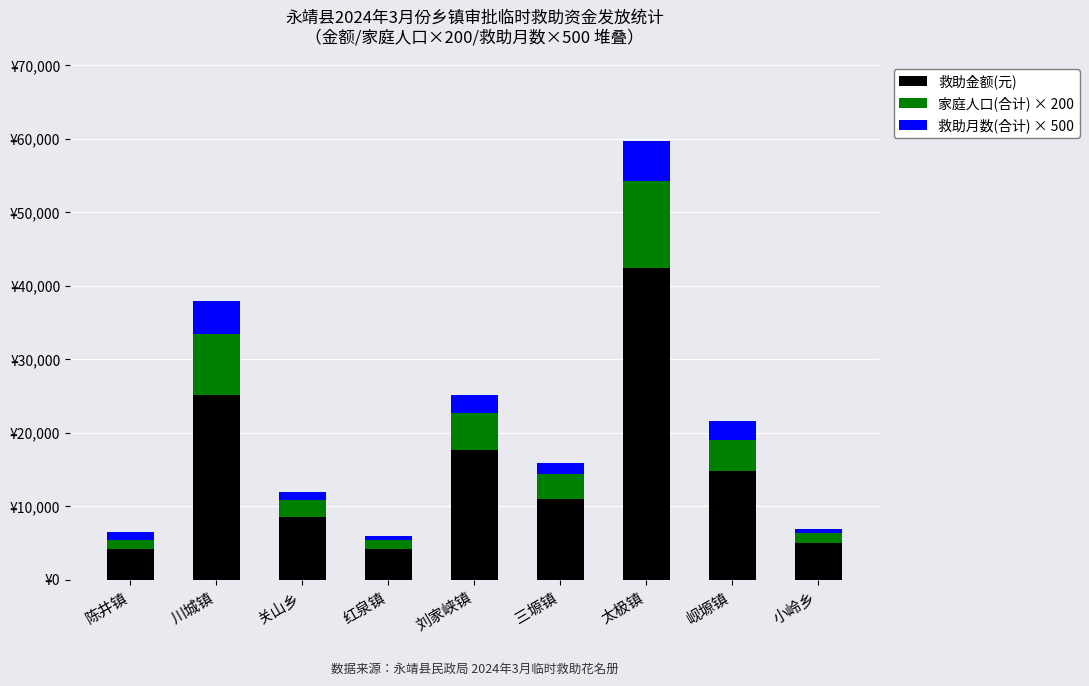

What position from the right is 小岭乡?

1